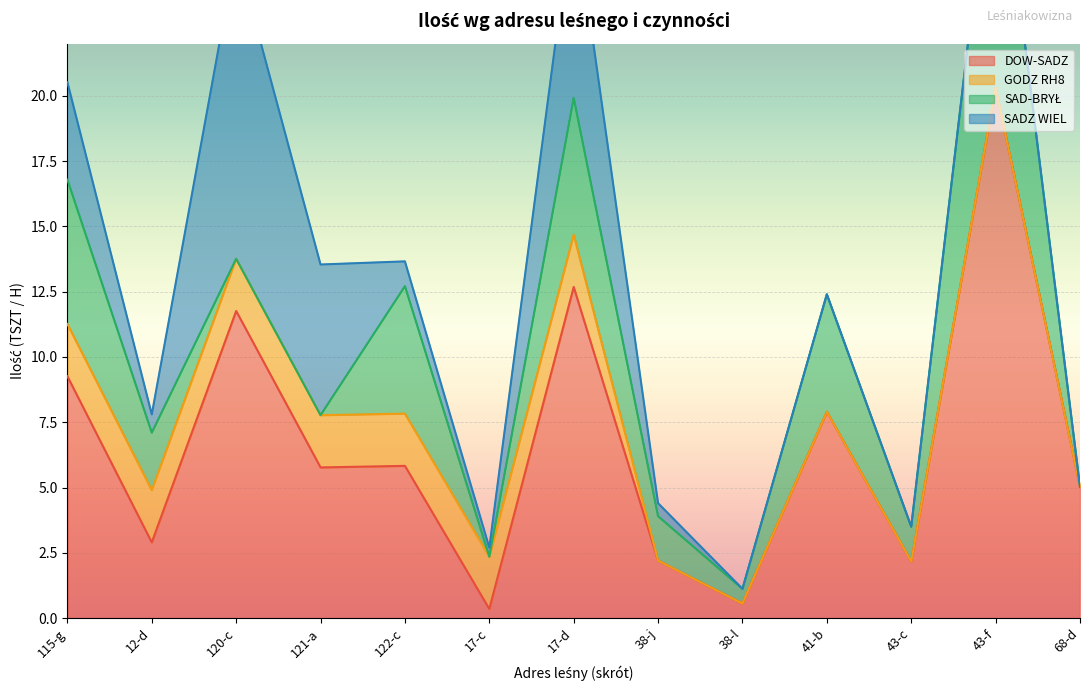

What is the approximate value of GODZ RH8 at 17-d?

2.0